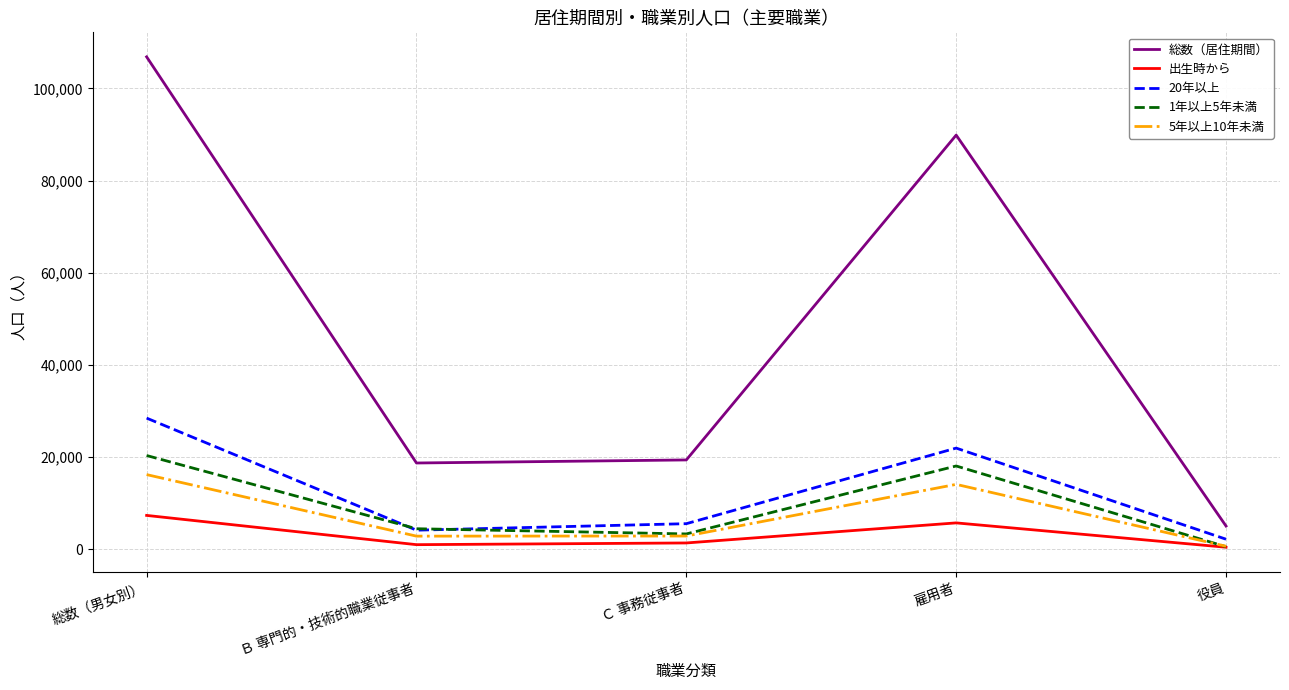

What is the total value across all series at 役員?

8718